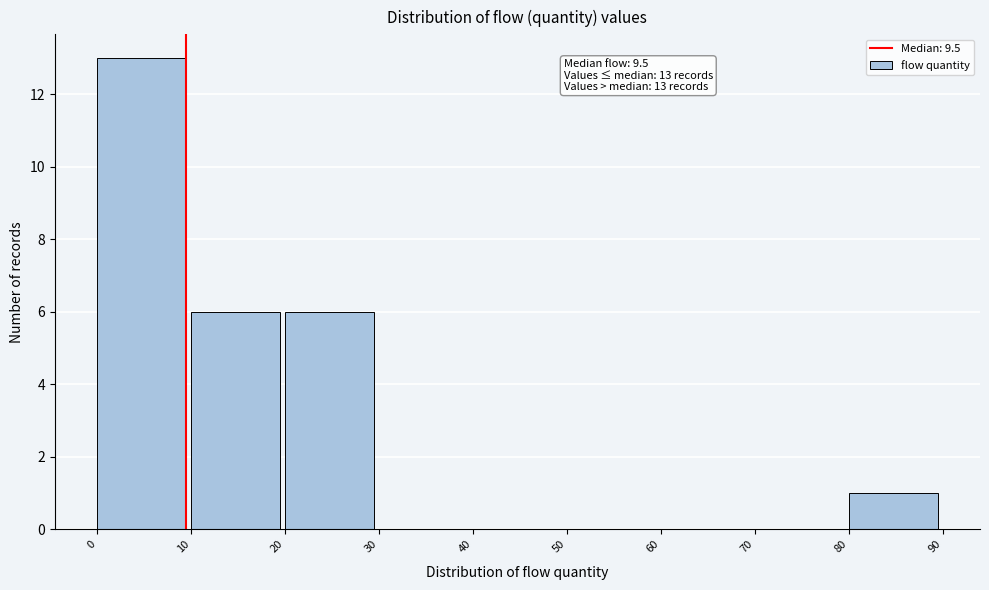

Over which range of the x-axis is the bar tallest?

0 to 10